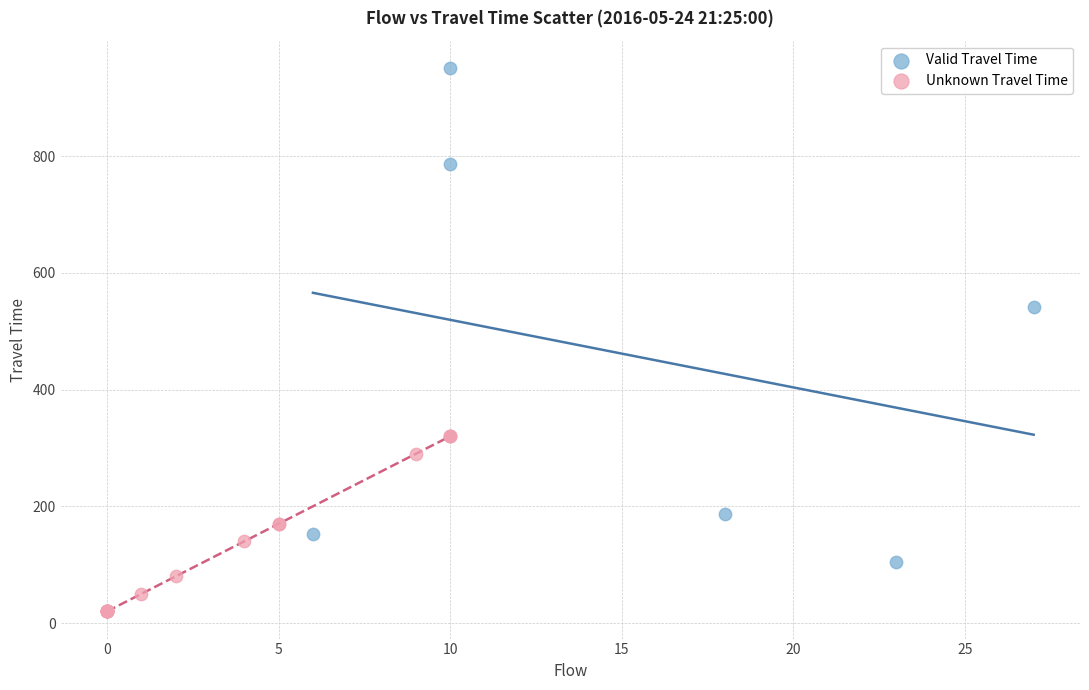

Which series reaches the minimum Y coordinate?

Unknown Travel Time